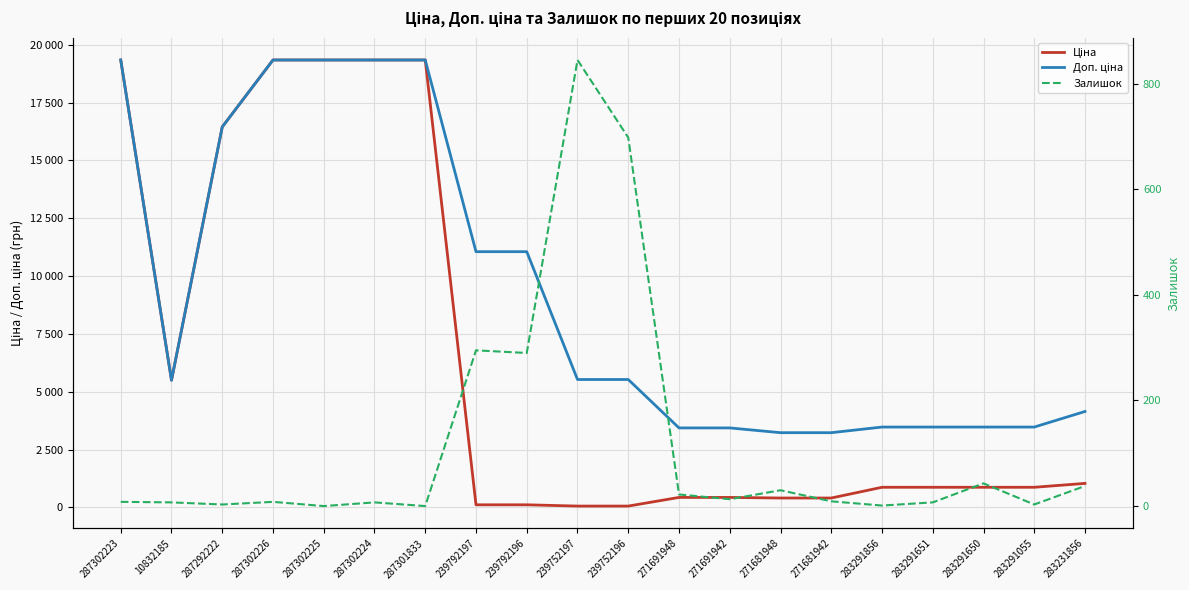

Rank the categories by Доп. ціна value from lowest to highest.

271681948, 271681942, 271691948, 271691942, 283291856, 283291651, 283291650, 283291055, 283231856, 10832185, 239752197, 239752196, 239792197, 239792196, 287292222, 287302223, 287302226, 287302225, 287302224, 287301833